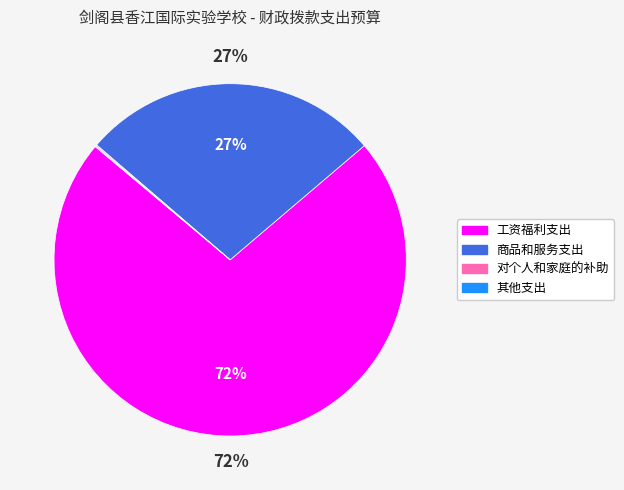

To the nearest percent, what percentage of the pie is 商品和服务支出?

27%